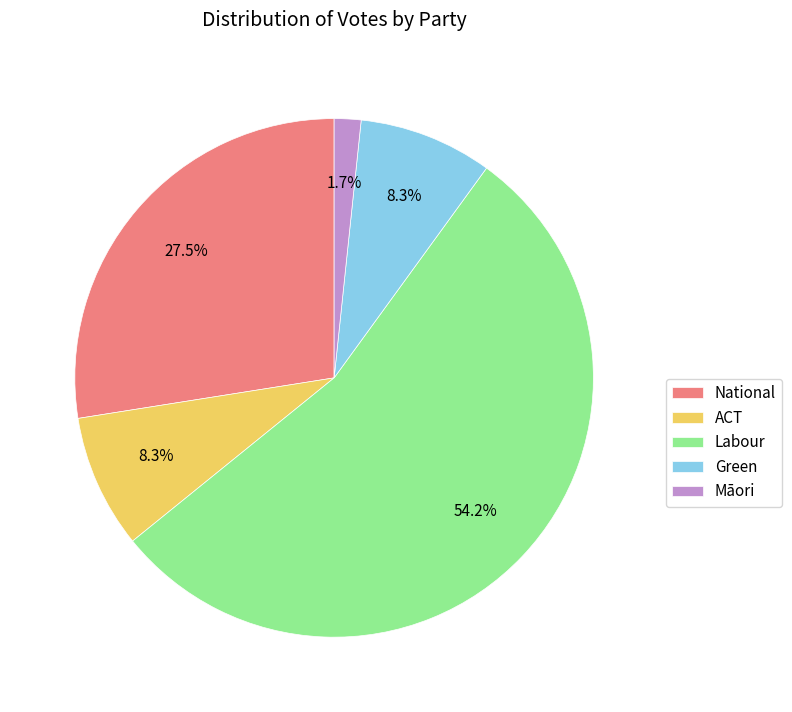

Which category has the smallest portion of the pie?

Māori